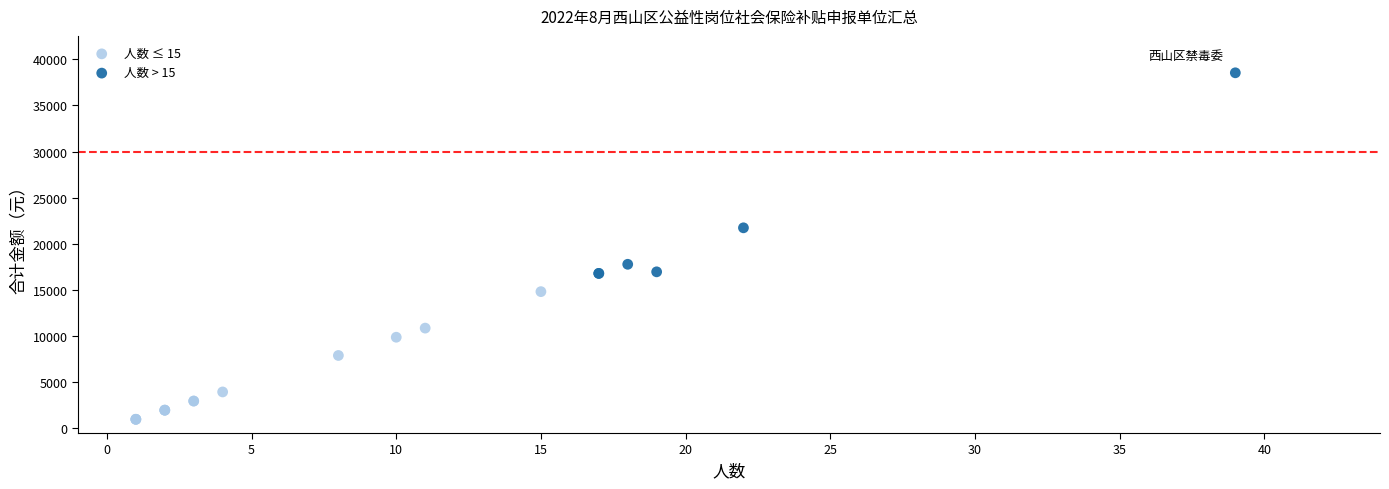

Which series contains the lowest Y value?

人数 ≤ 15